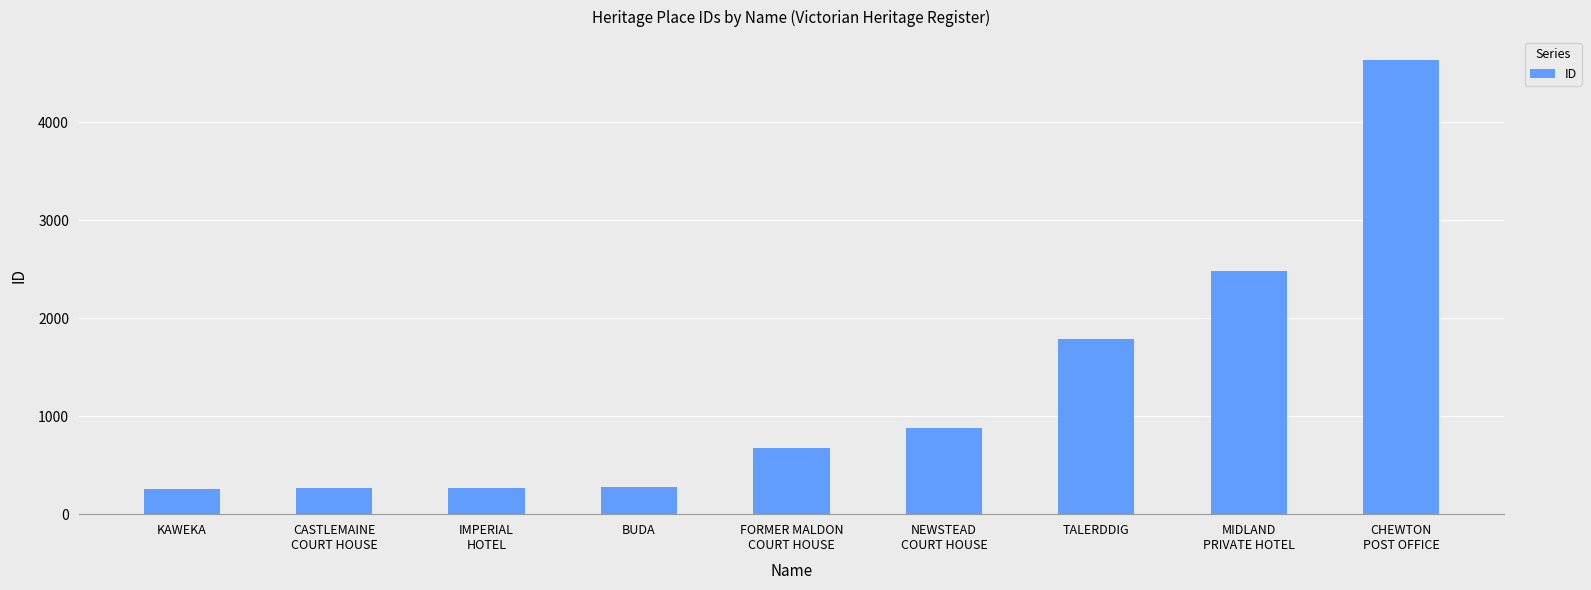

Approximately how many times larger is the value at BUDA compared to NEWSTEAD
COURT HOUSE?

0.3